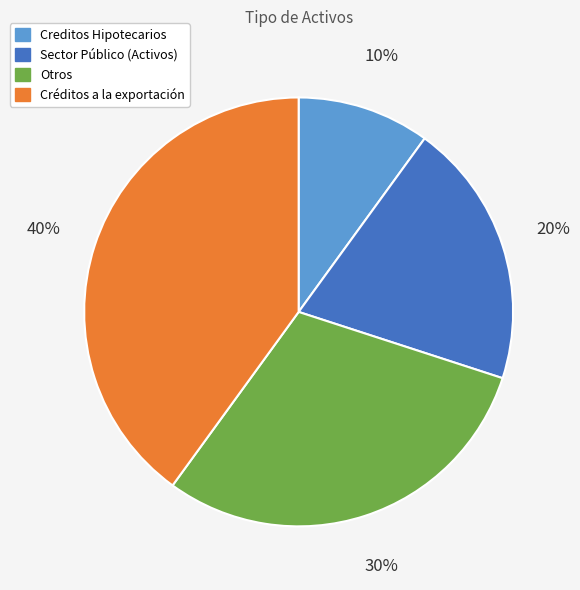

Is there a majority slice in this chart?

No